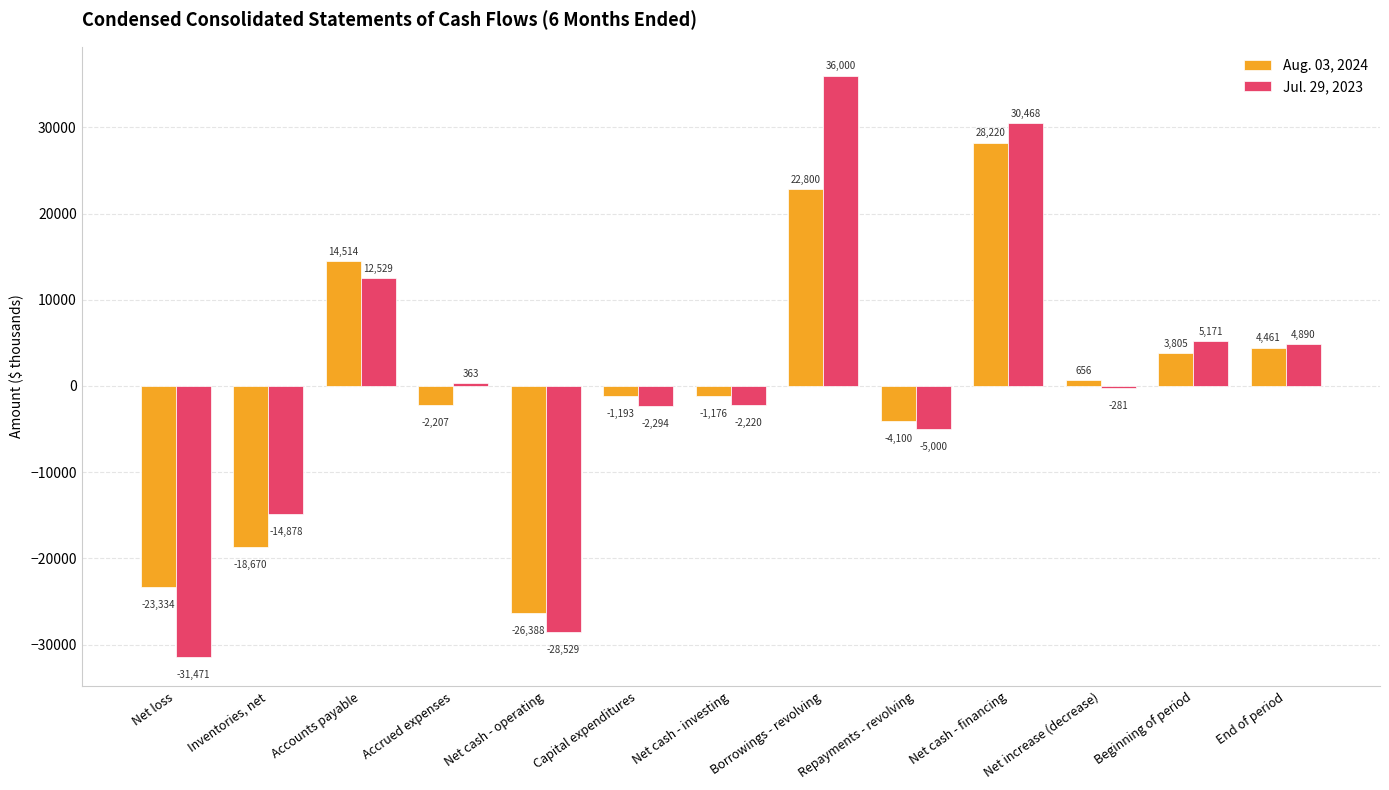

Which series has the largest range (max minus min)?

Jul. 29, 2023